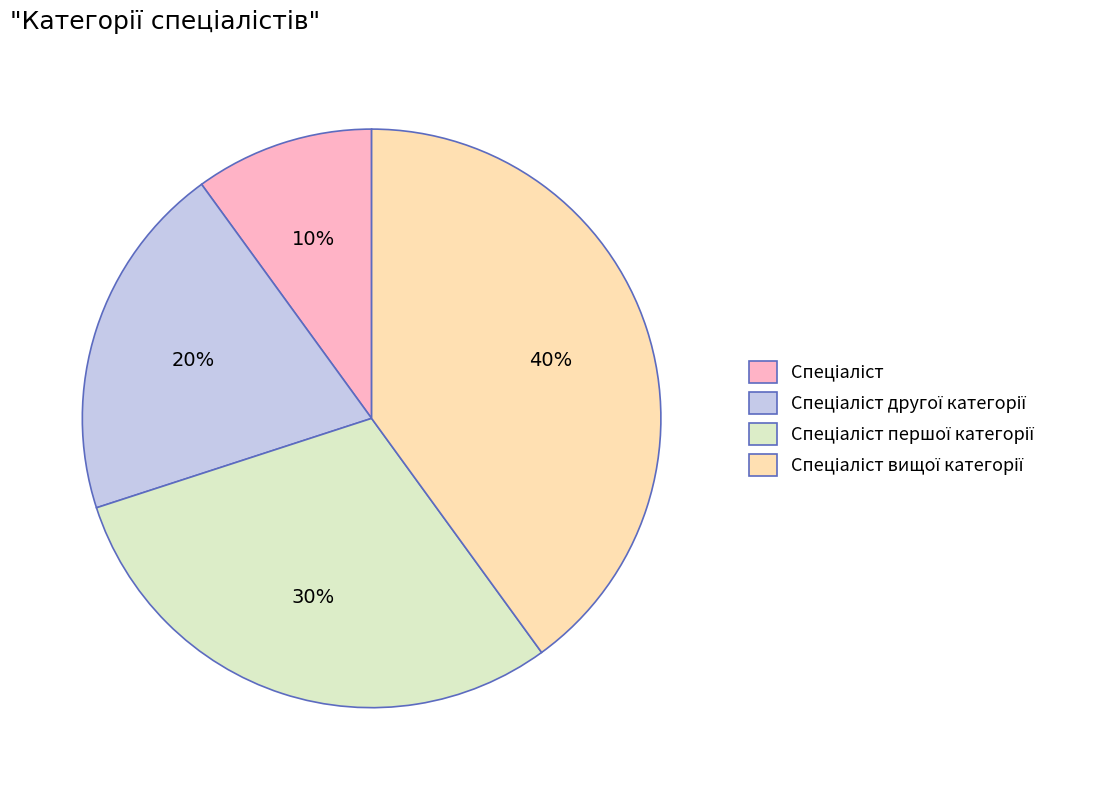

Does any single category account for the majority?

No